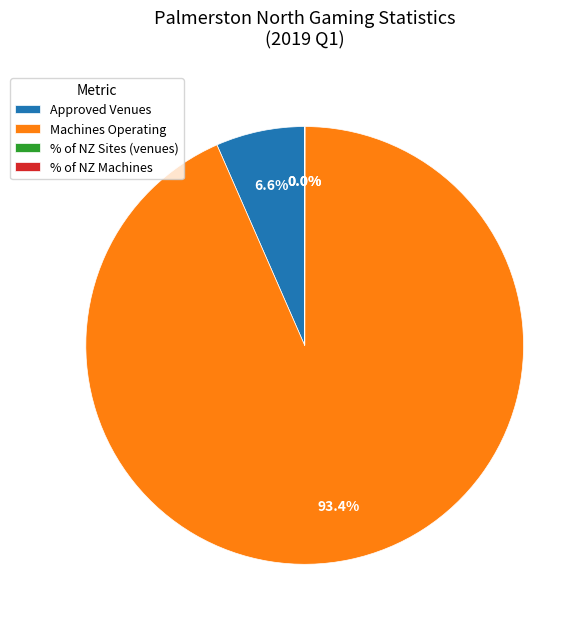

Which slice represents more than half of the pie?

Machines Operating